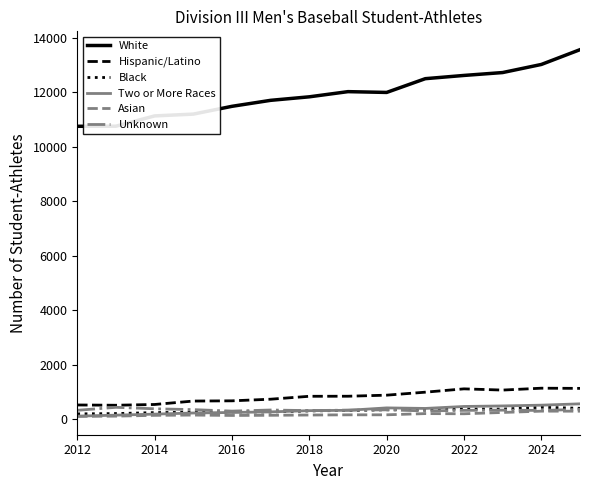

What is the lowest value of the Black series?

196